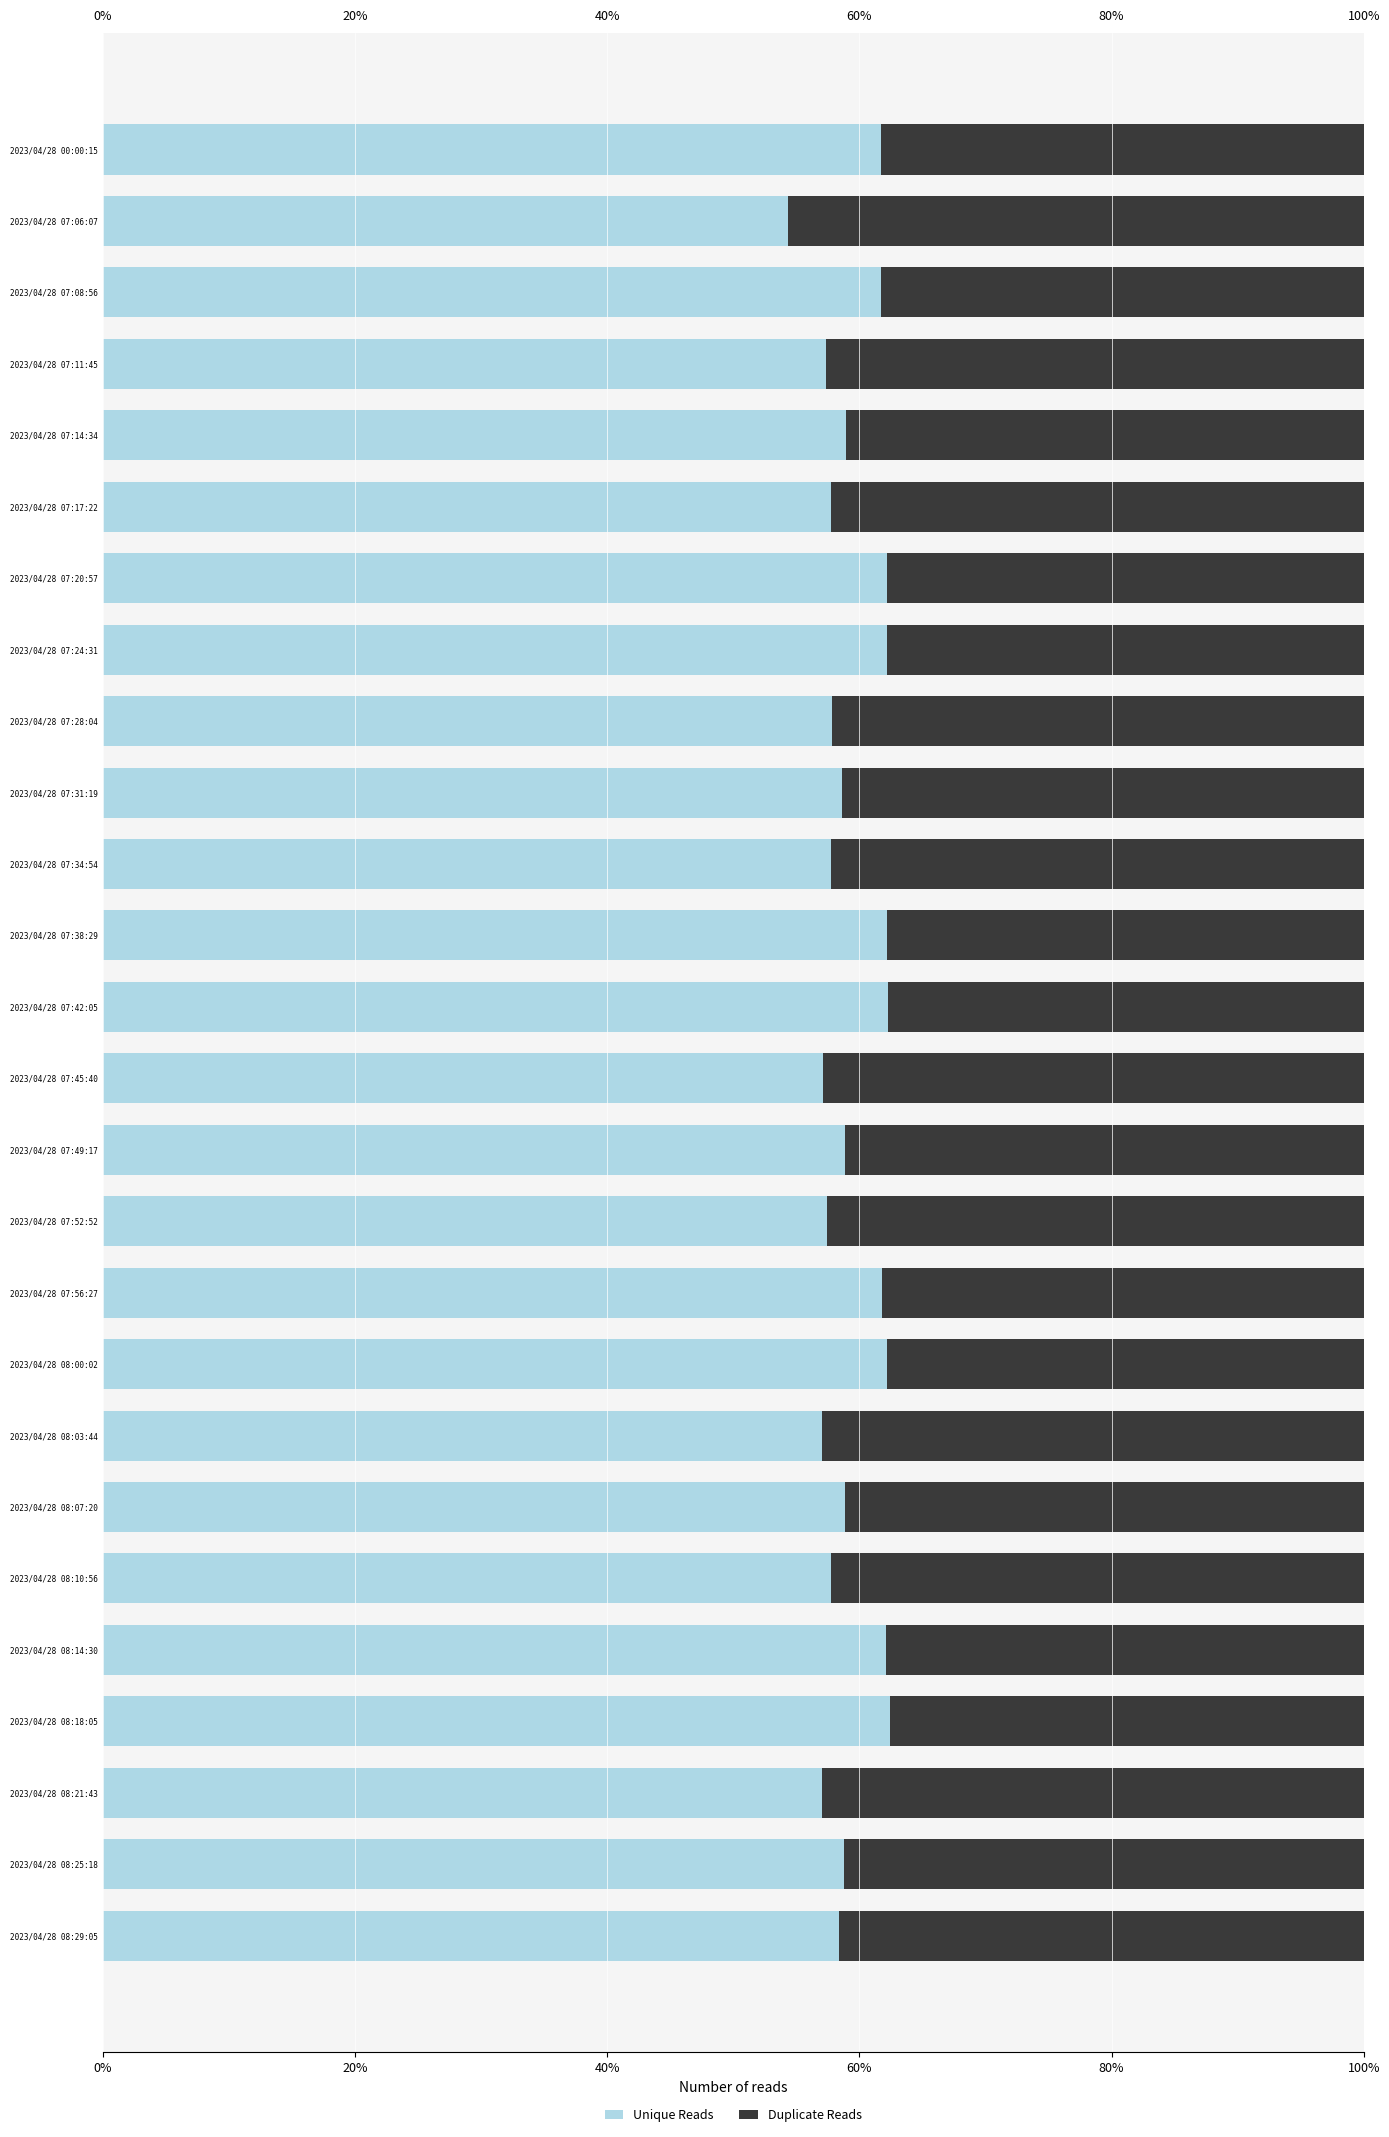

What is the sum of the Unique Reads values at 2023/04/28 08:18:05 and 2023/04/28 07:24:31?

124.6